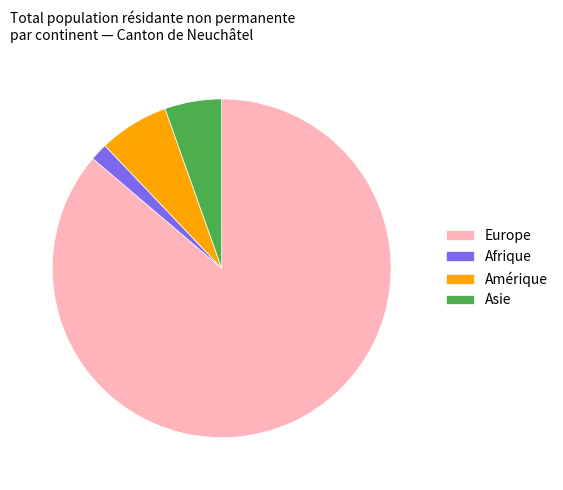

Rank the categories by value from highest to lowest.

Europe, Amérique, Asie, Afrique